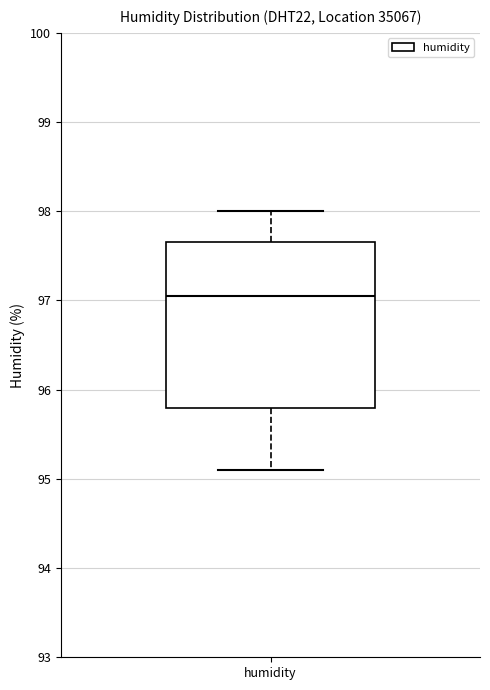

Read this box plot against the y-axis: the position of the median line, the range covered by the box, and the ends of both whiskers. The values are not printed on the chart, so give them approximately, as read against the axis.

median 97.1, box 95.8 to 97.7, whiskers 95.1 to 98.0